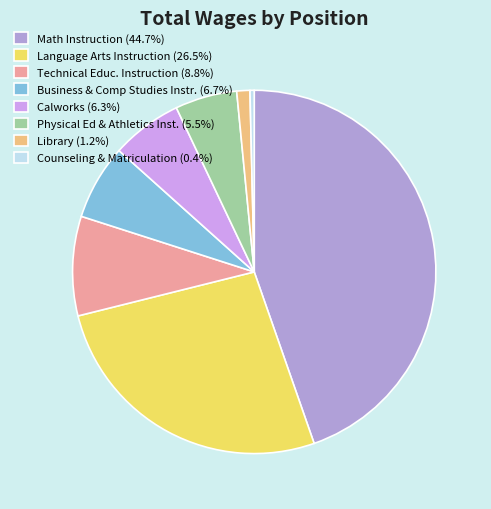

Do Library (1.2%) and Business & Comp Studies Instr. (6.7%) together represent more than half of the pie?

No